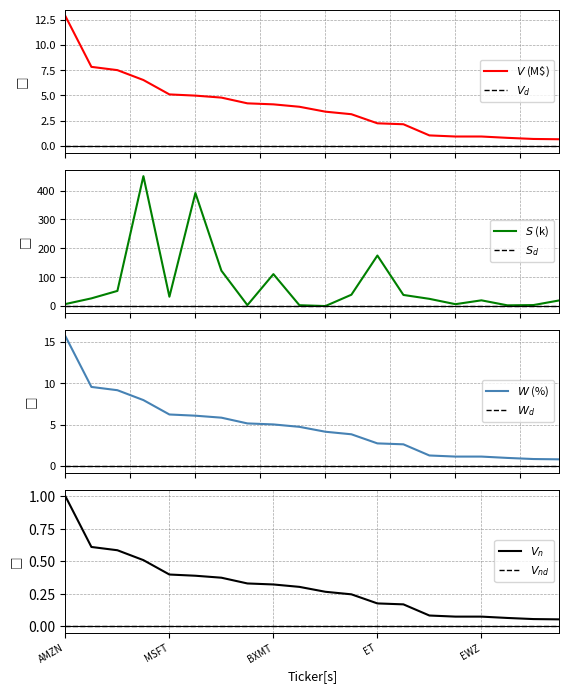

Which has a higher value, BX or T?

T